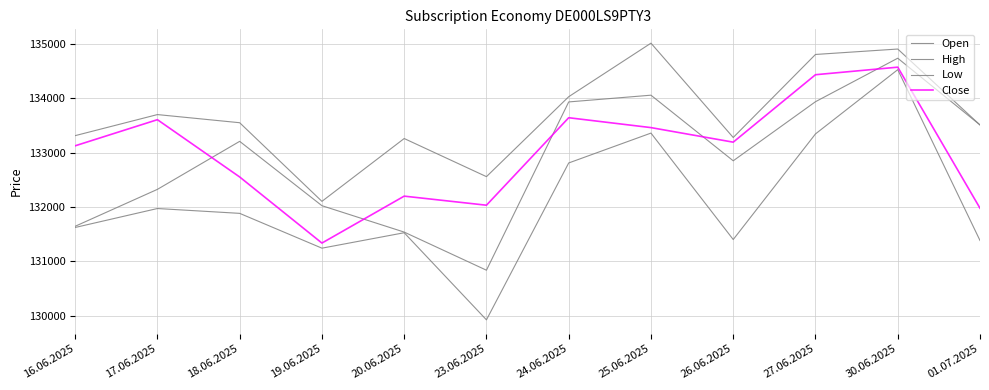

What is the sum of the Close values at 30.06.2025 and 16.06.2025?

267698